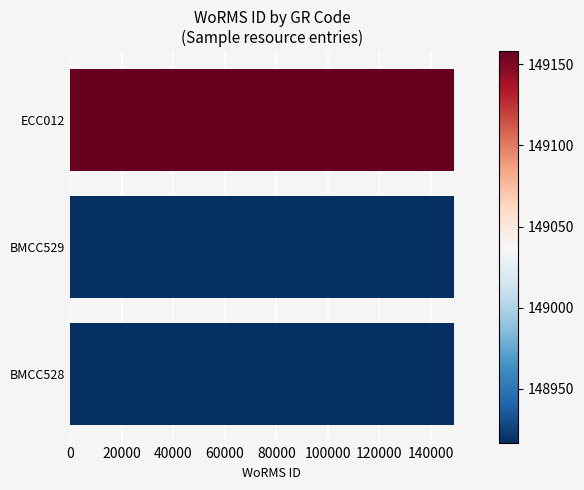

What is the ratio of the value at ECC012 to the value at BMCC528?

1.0